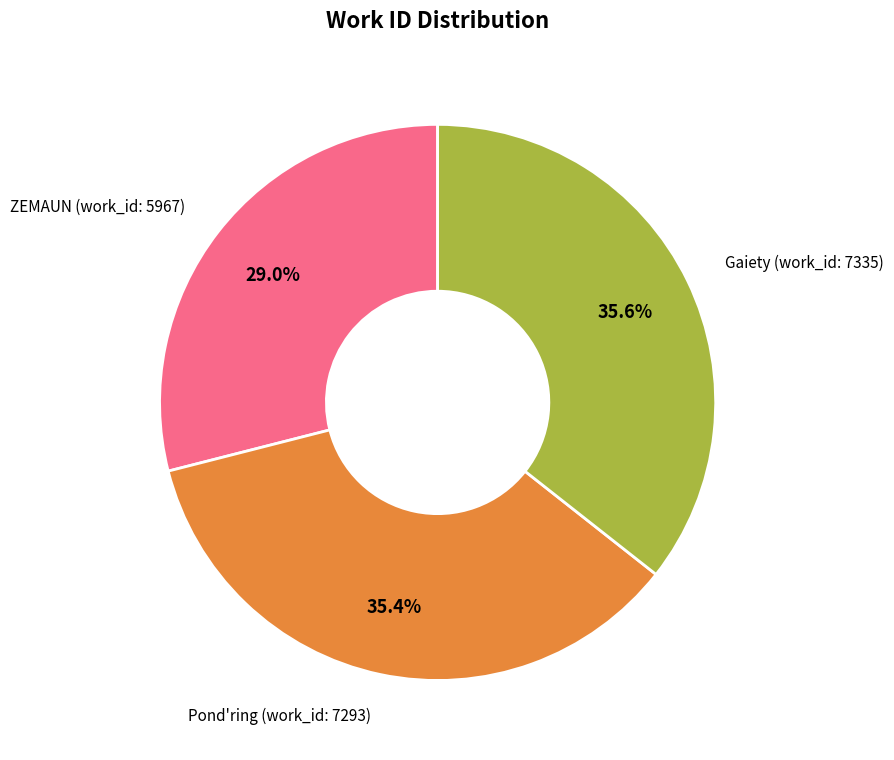

Is it true that Pond'ring (work_id: 7293) is 35% of the pie?

True